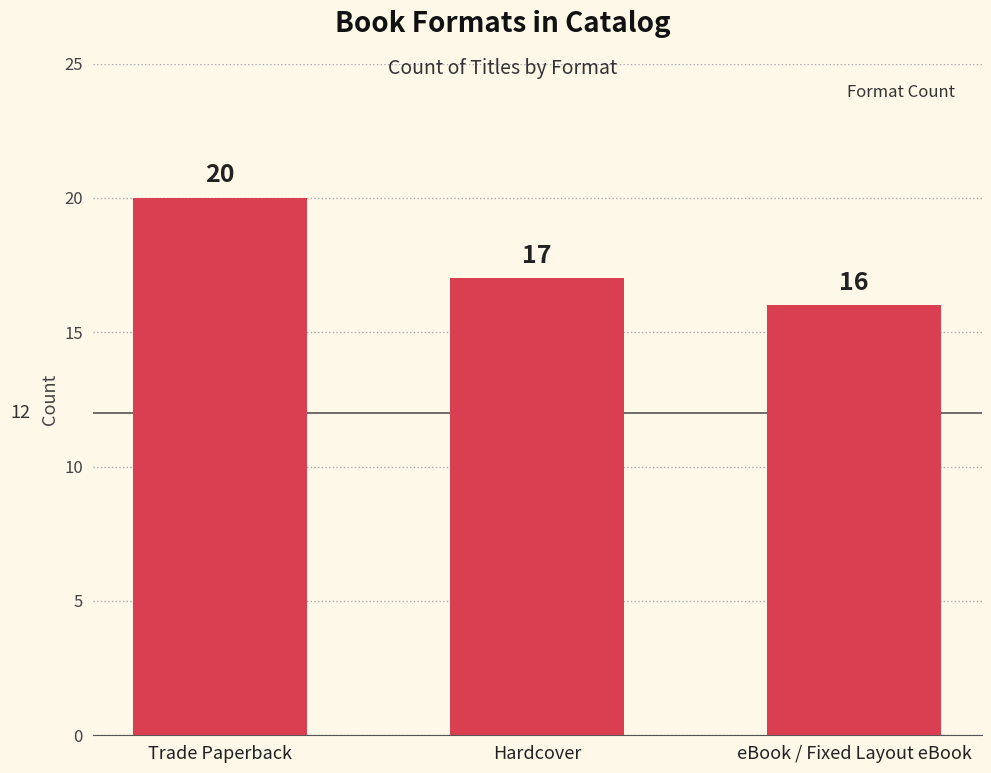

Reading left to right, transcribe all the data shown in this chart.

20	17	16